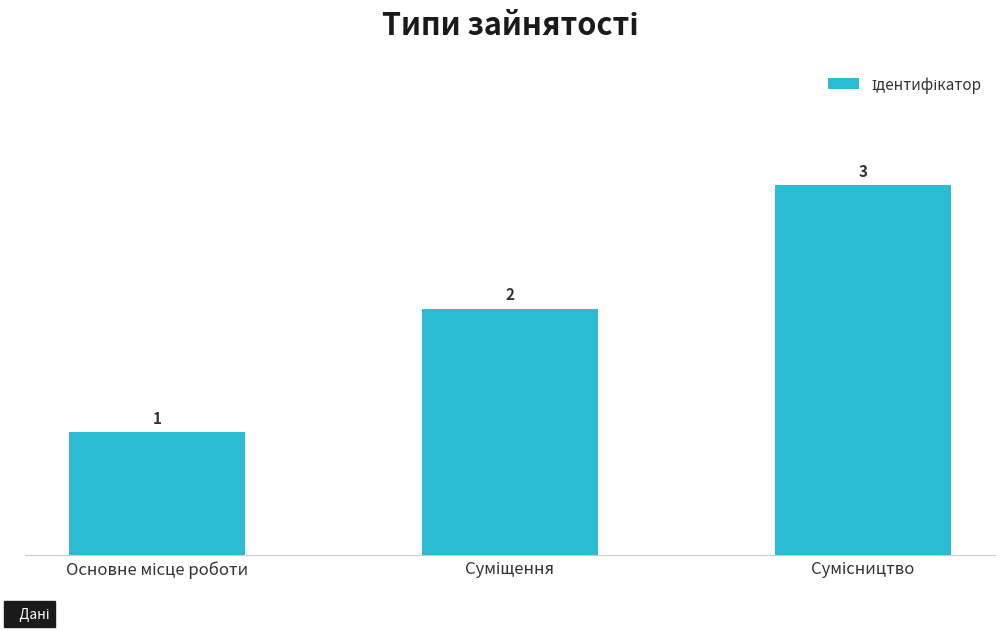

What is the maximum value shown in the chart?

3